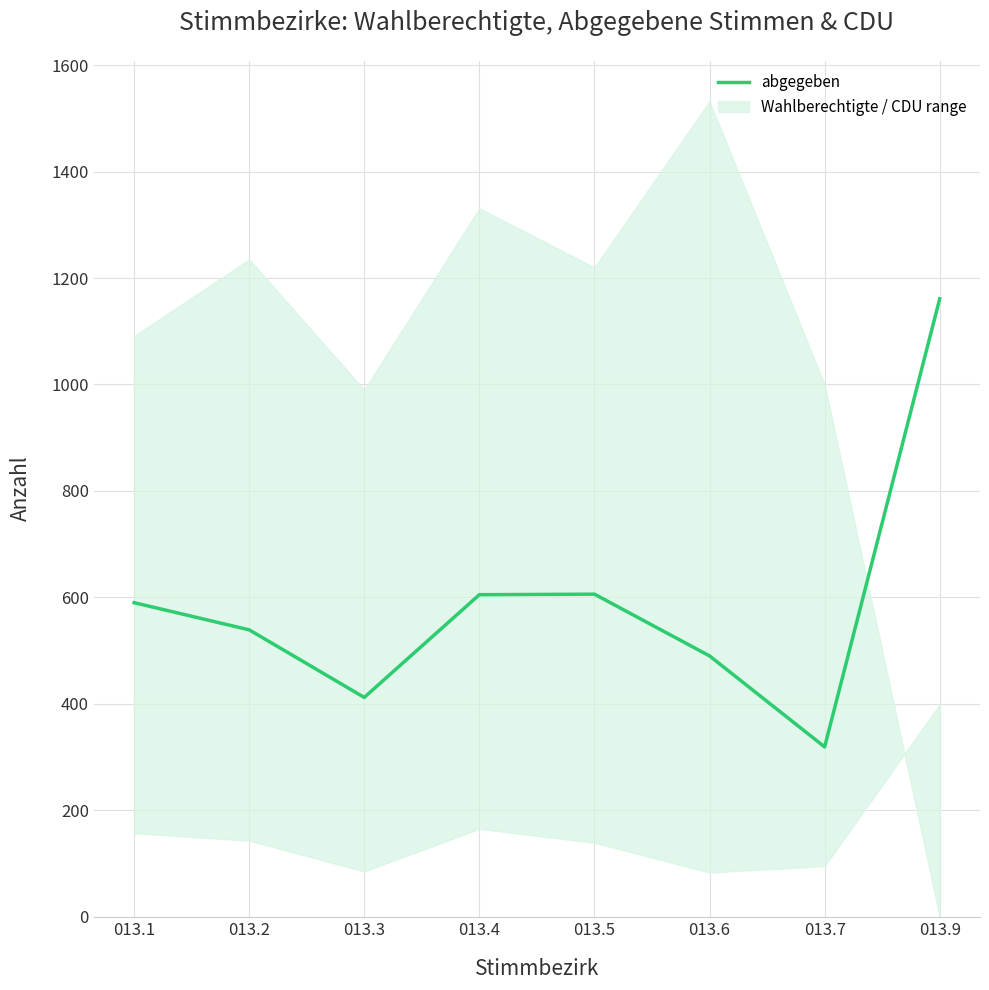

Rank the categories by value from highest to lowest.

013.9, 013.5, 013.4, 013.1, 013.2, 013.6, 013.3, 013.7